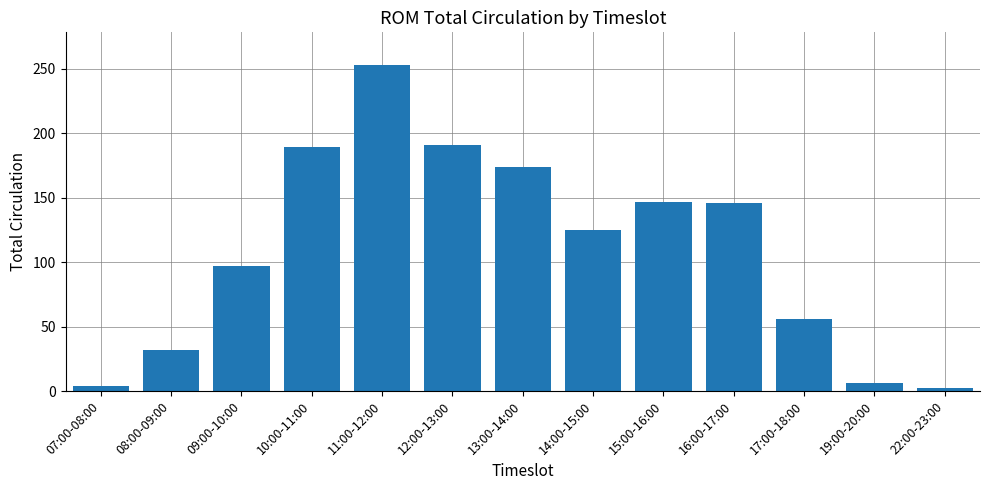

Are the bars grouped side by side (vs. stacked)?

No